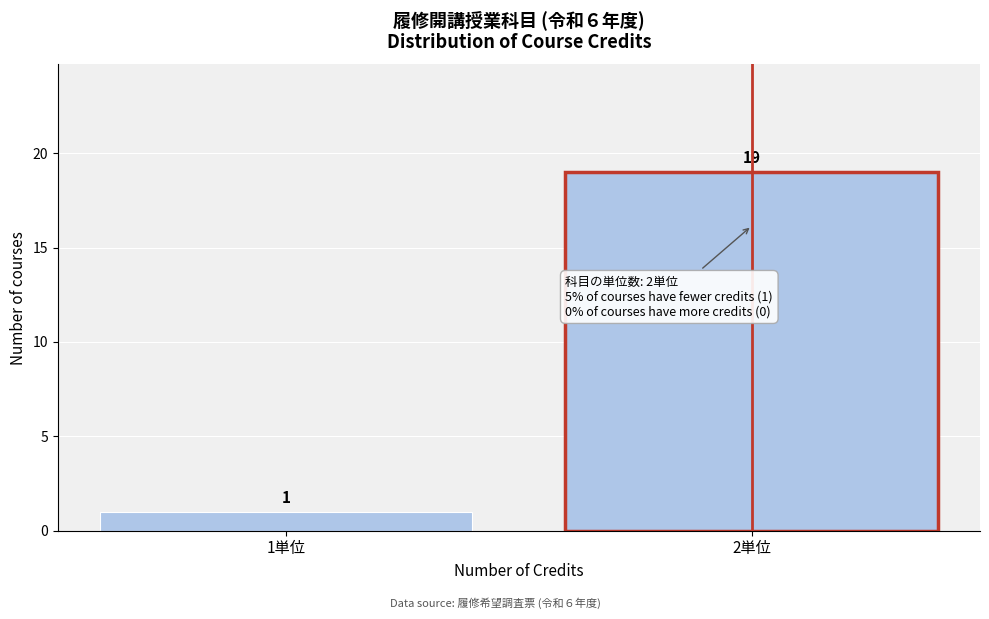

Reading left to right, extract all data points from this chart.

1	19